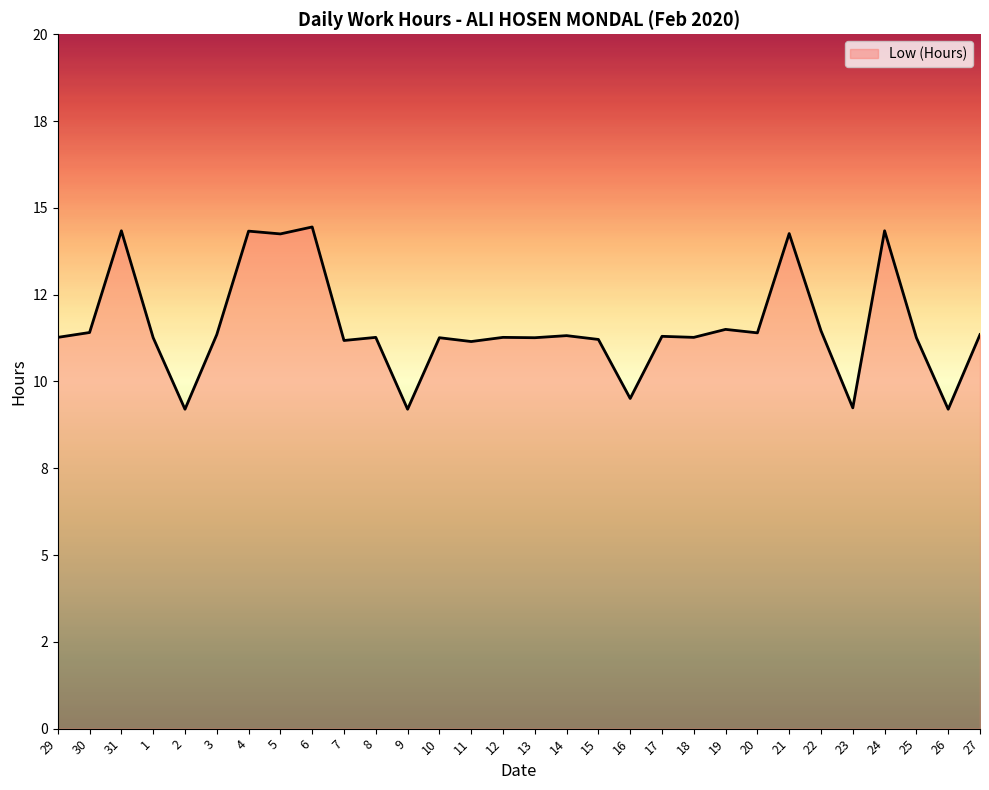

How many interior local valleys (lower than both neighbors) does the data have?

11